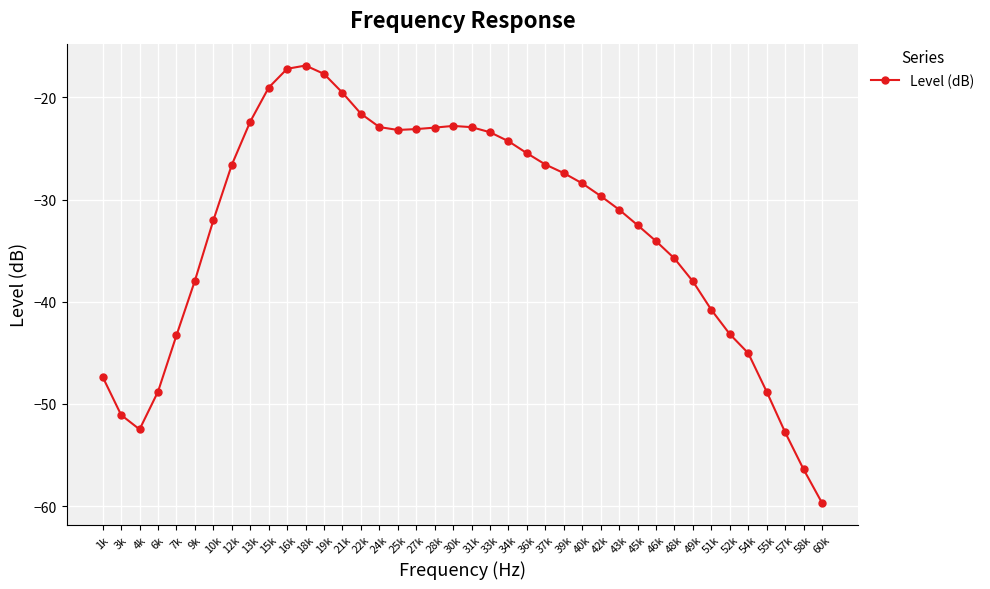

Which has a higher value, 6k or 58k?

6k